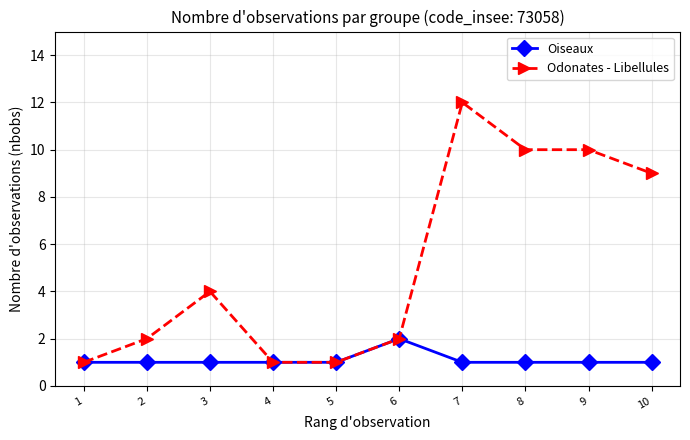

At which category does Odonates - Libellules reach its first local peak?

3